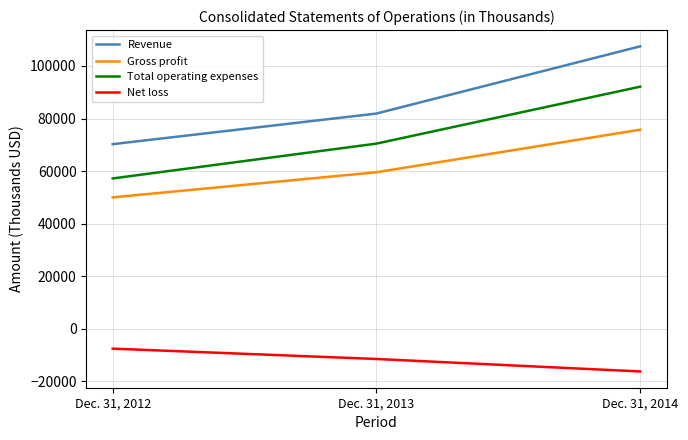

Which category has the lowest value across all series?

Dec. 31, 2014